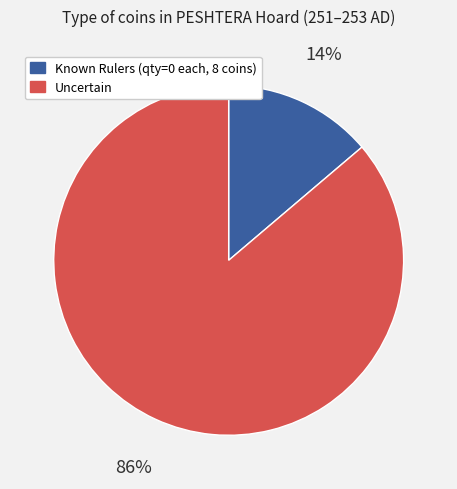

Is there any slice that represents more than half of the pie?

Yes